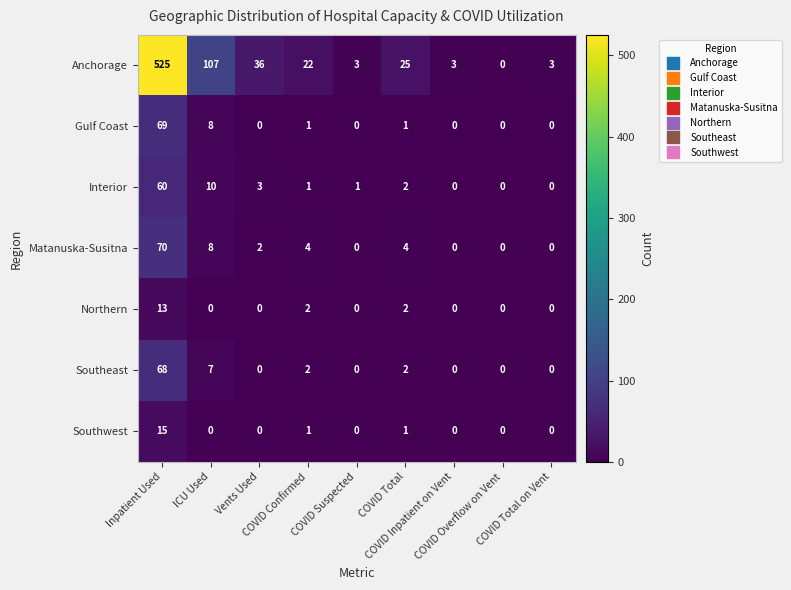

List the series in order of their peak value, highest first.

Anchorage, Matanuska-Susitna, Gulf Coast, Southeast, Interior, Southwest, Northern